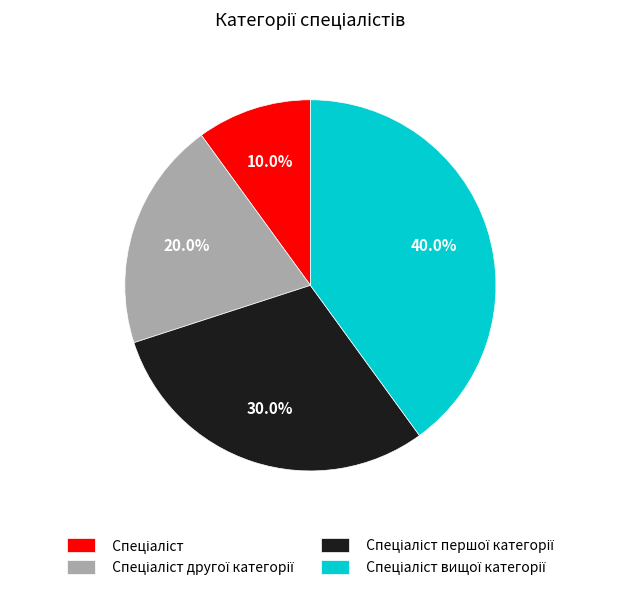

Is there any slice that represents more than half of the pie?

No